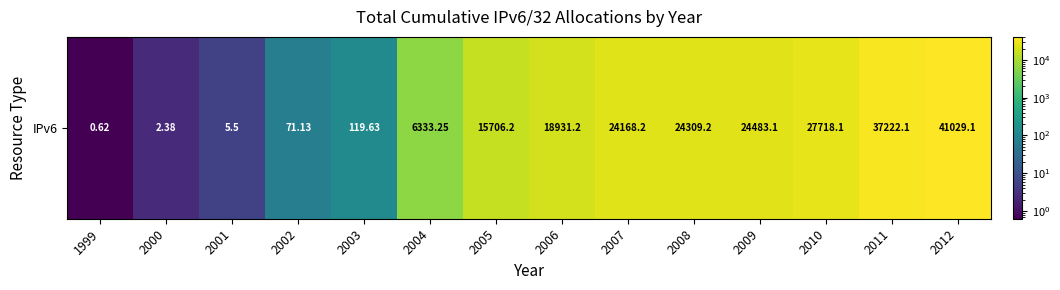

Rank the categories by value from lowest to highest.

1999, 2000, 2001, 2002, 2003, 2004, 2005, 2006, 2007, 2008, 2009, 2010, 2011, 2012